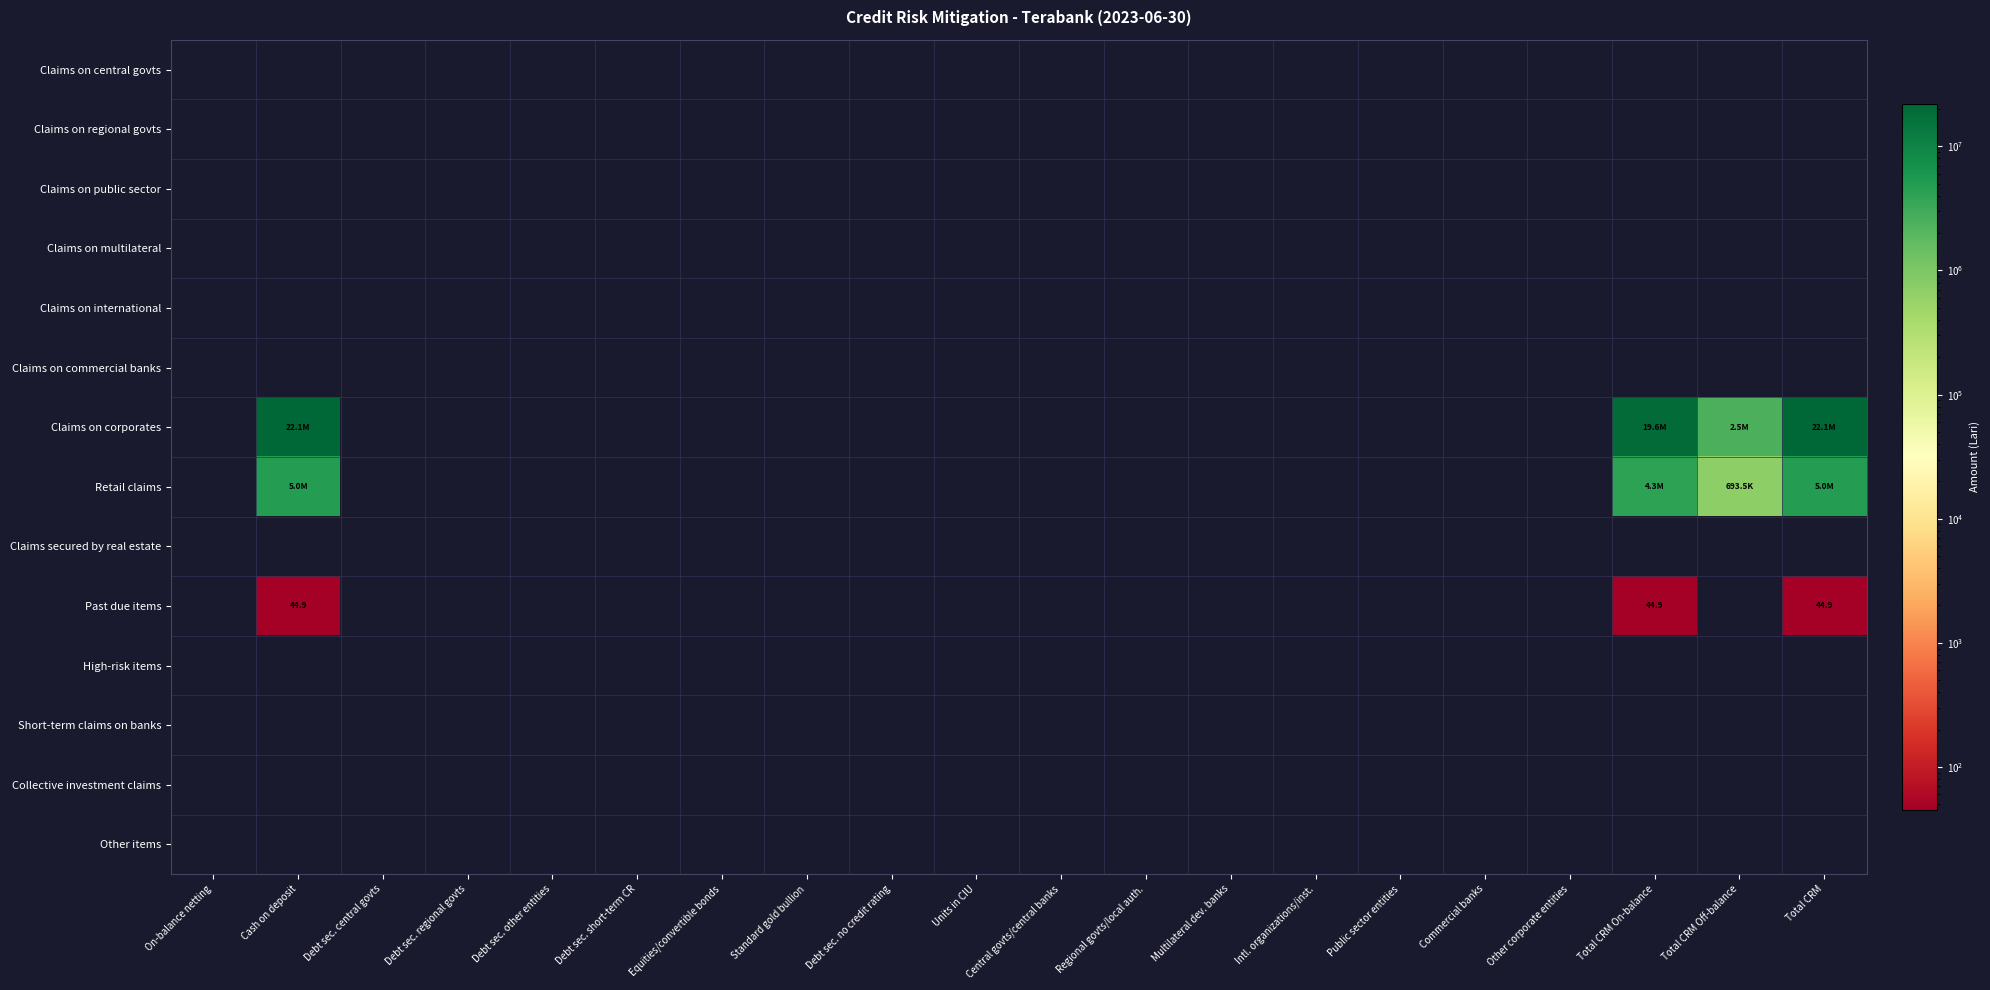

What is the approximate value of Past due items at Total CRM On-balance?

44.9